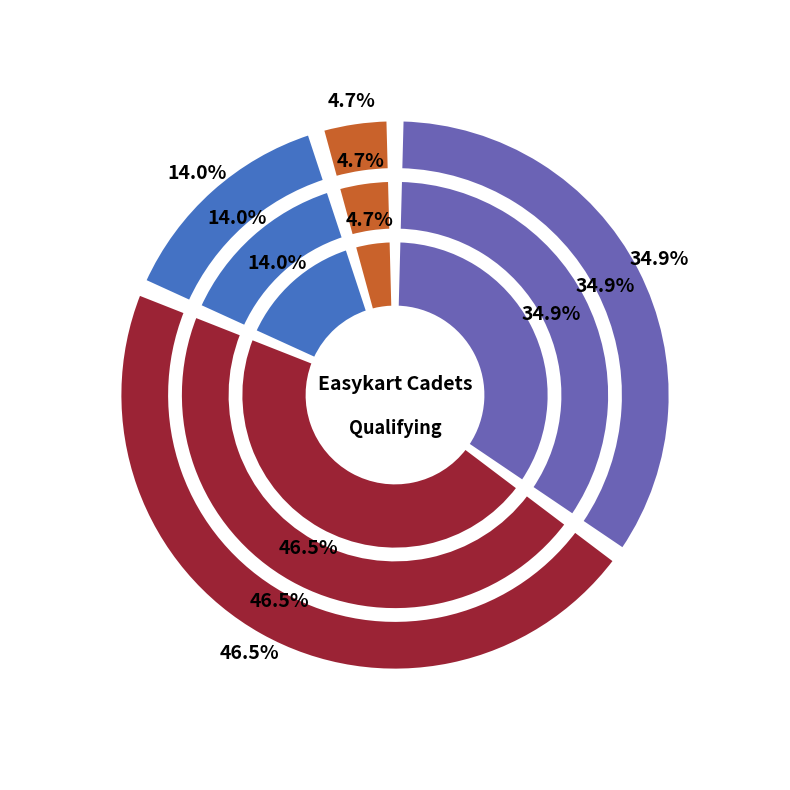

Which slice is the smallest?

Daniel Ullyett